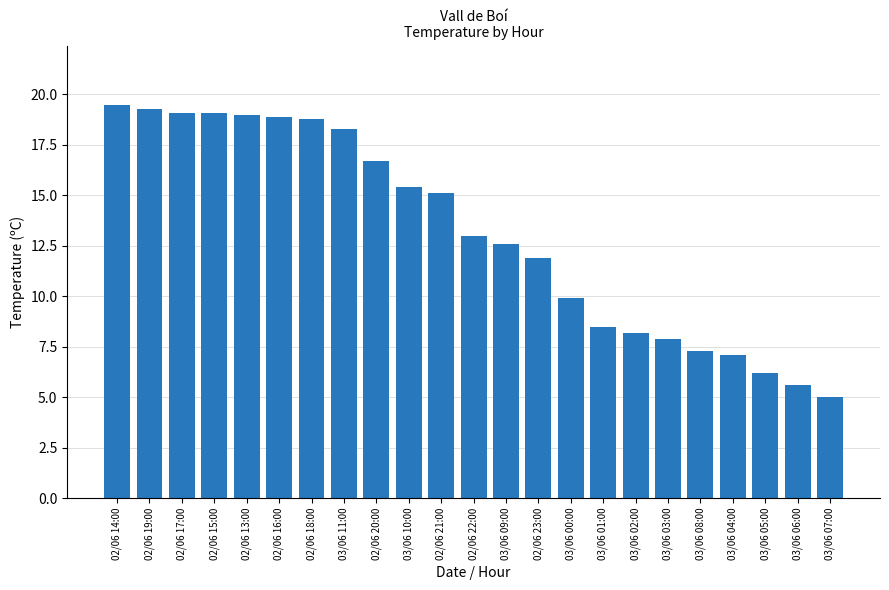

Does the chart contain stacked bars?

No